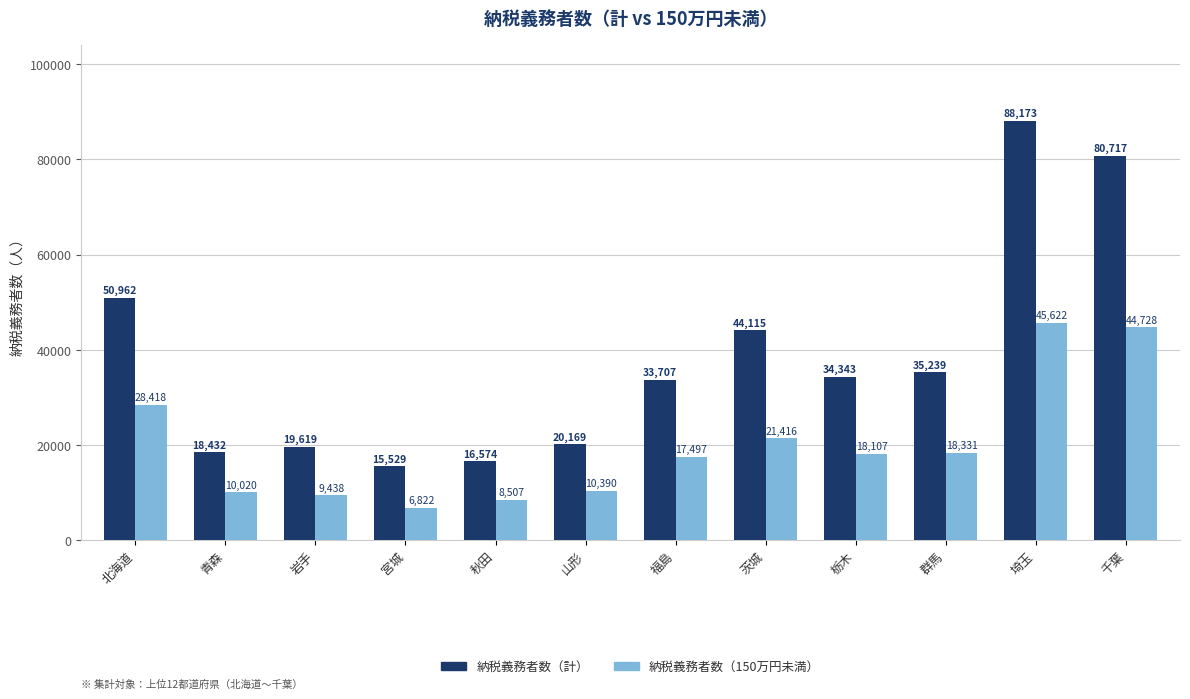

What is the difference between the 納税義務者数（150万円未満） values at 宮城 and 群馬?

11509